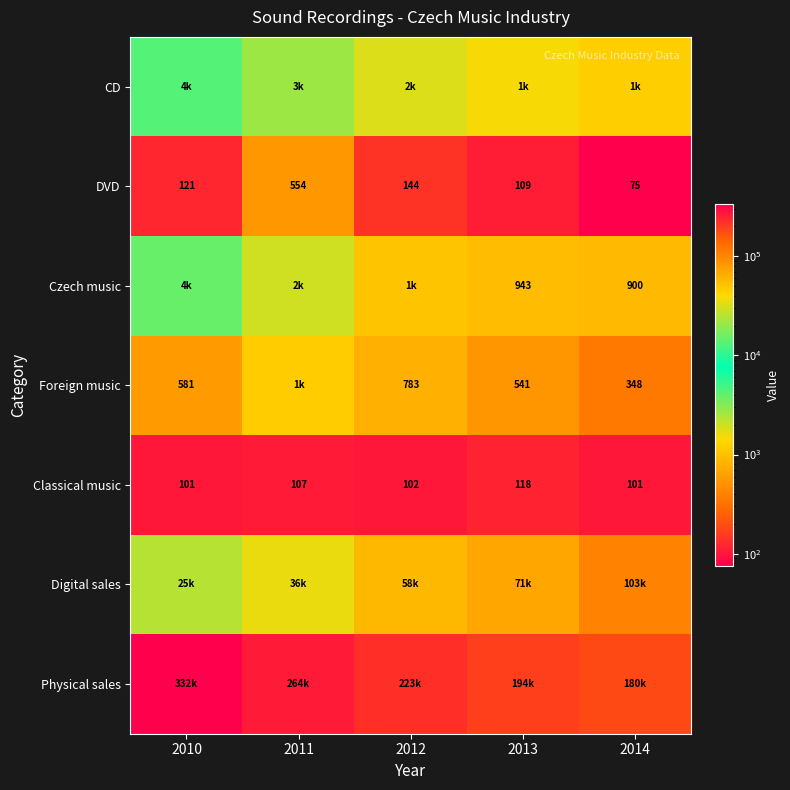

What is the difference between the maximum and minimum values in the Classical music series?

17